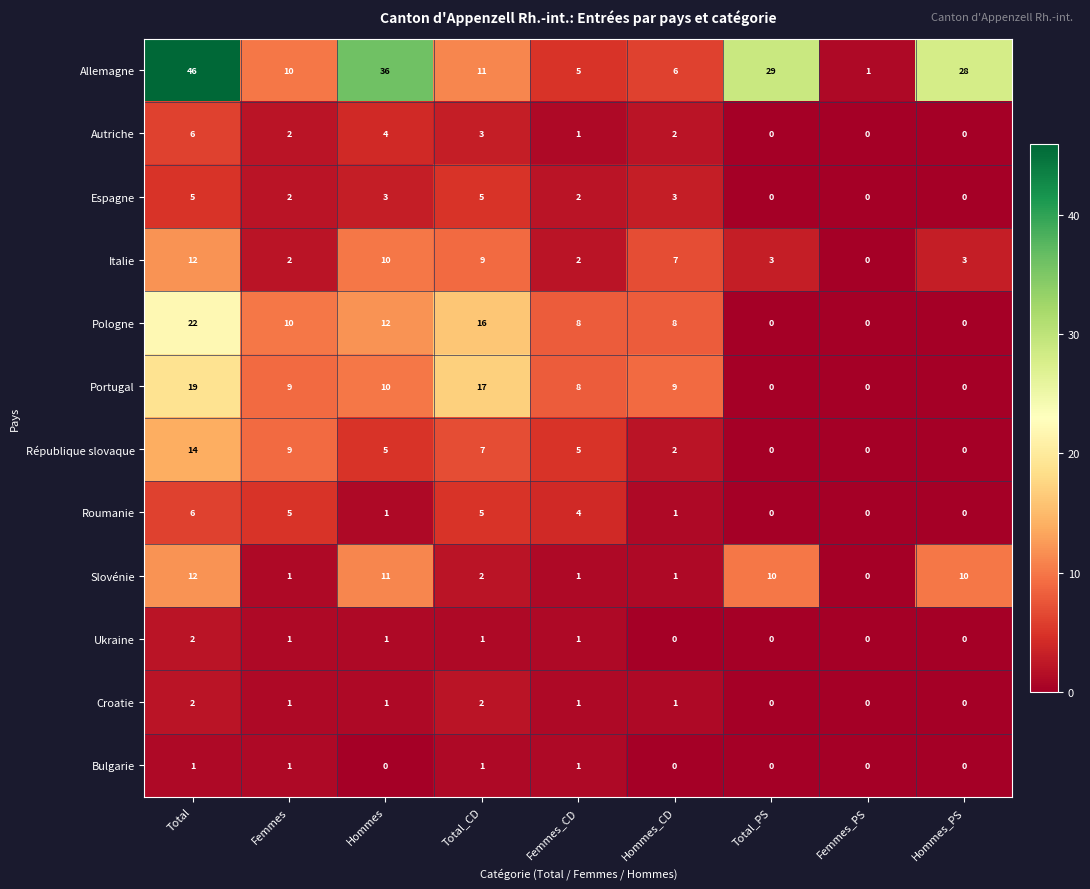

Which category has the highest value across all series?

Total